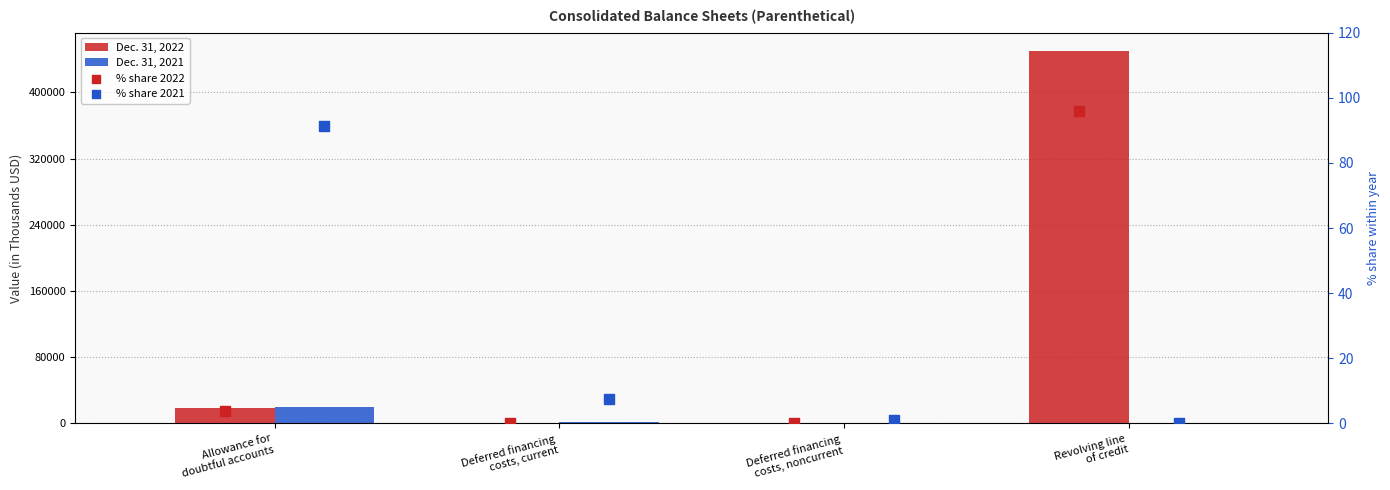

Which series reaches the maximum Y coordinate?

Dec. 31, 2022